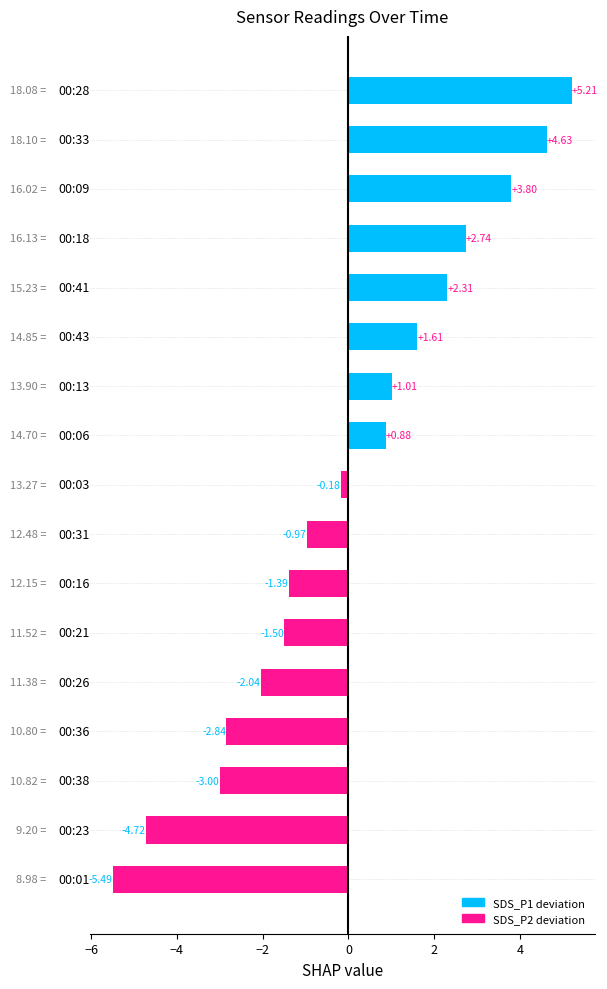

What is the difference between the maximum and minimum values?

10.7